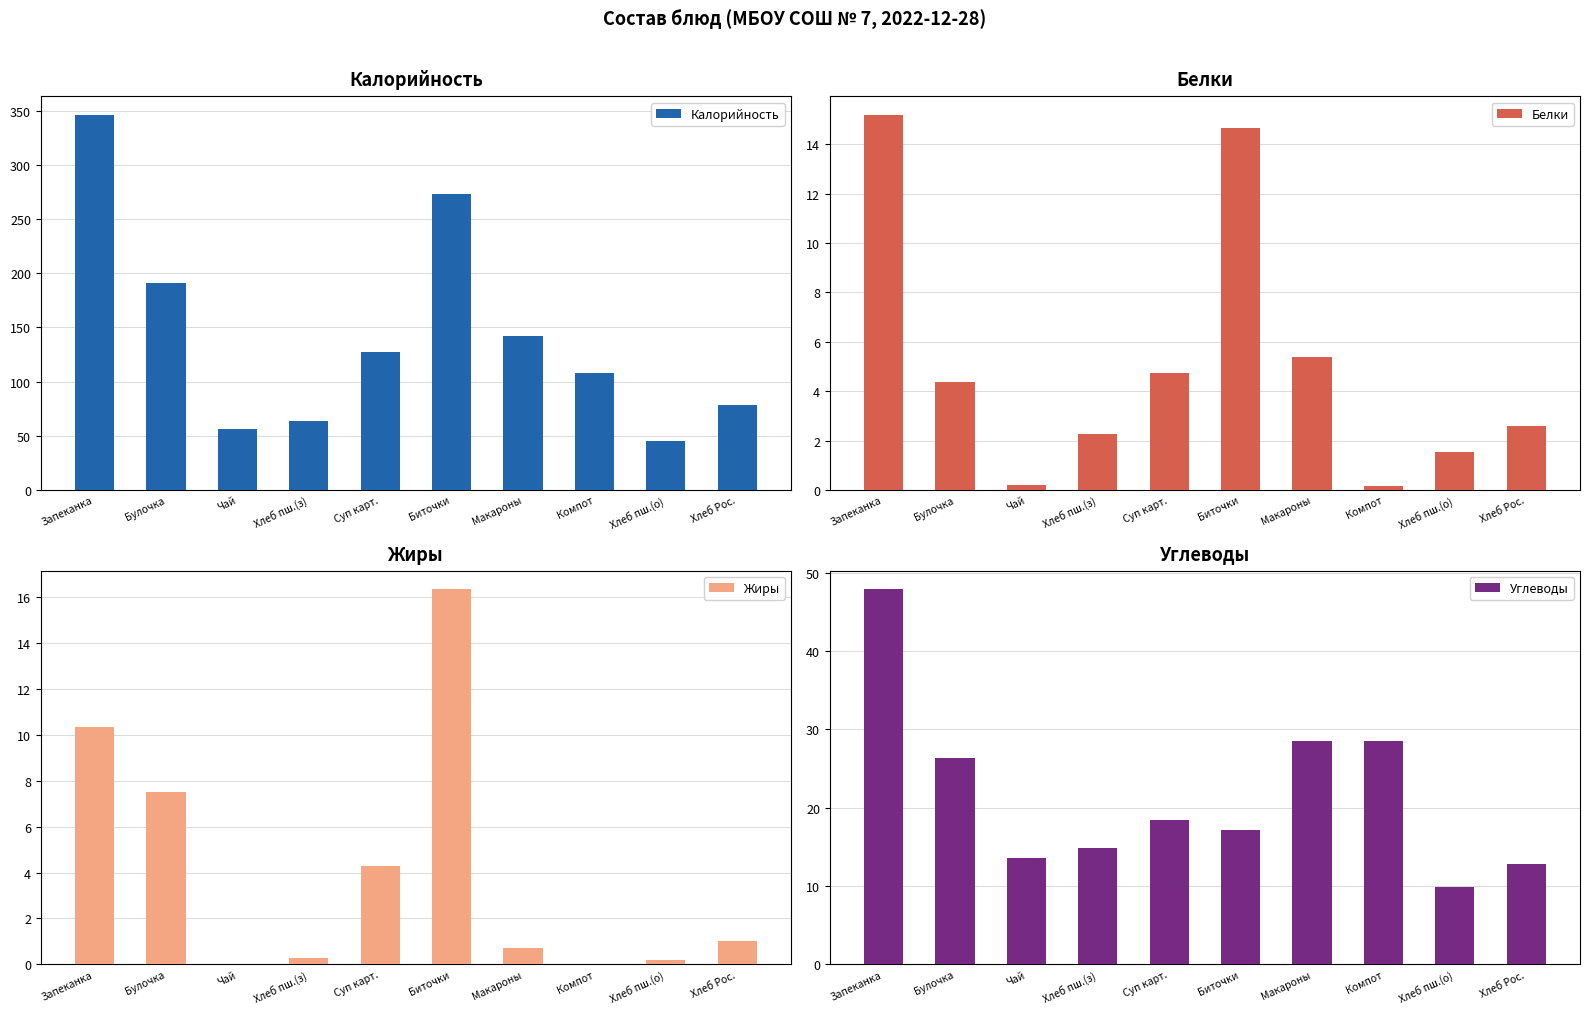

Reading left to right, extract all data points from this chart.

Калорийность: 346.0	191.0	56.0	63.8	127.0	273.0	141.9	108.2	45.0	78.0
Белки: 15.2	4.4	0.2	2.3	4.7	14.7	5.4	0.2	1.5	2.6
Жиры: 10.3	7.5	0.0	0.3	4.3	16.3	0.7	0.0	0.2	1.0
Углеводы: 47.9	26.4	13.6	14.9	18.4	17.1	28.5	28.5	9.9	12.8